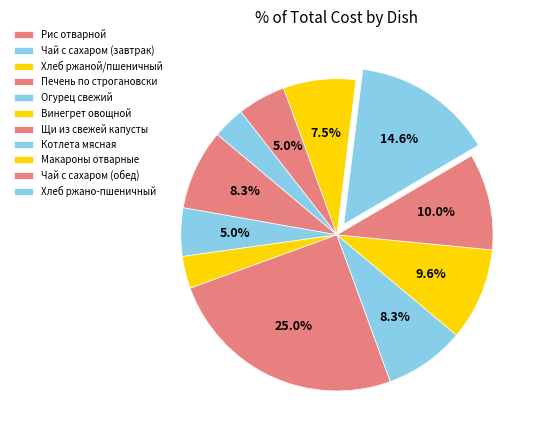

Is the sum of Огурец свежий and Чай с сахаром (обед) greater than half?

No